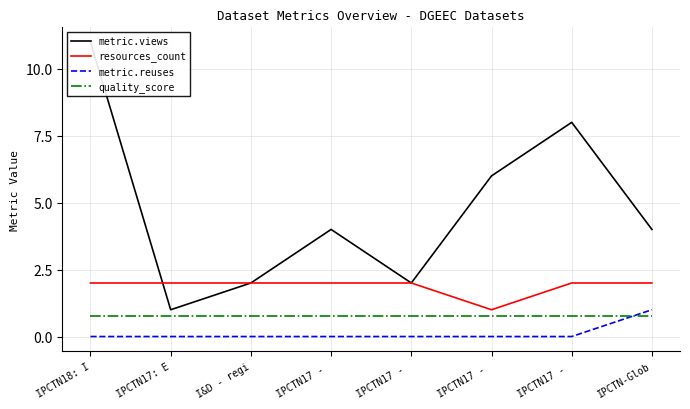

What is the greatest value displayed?

11.0